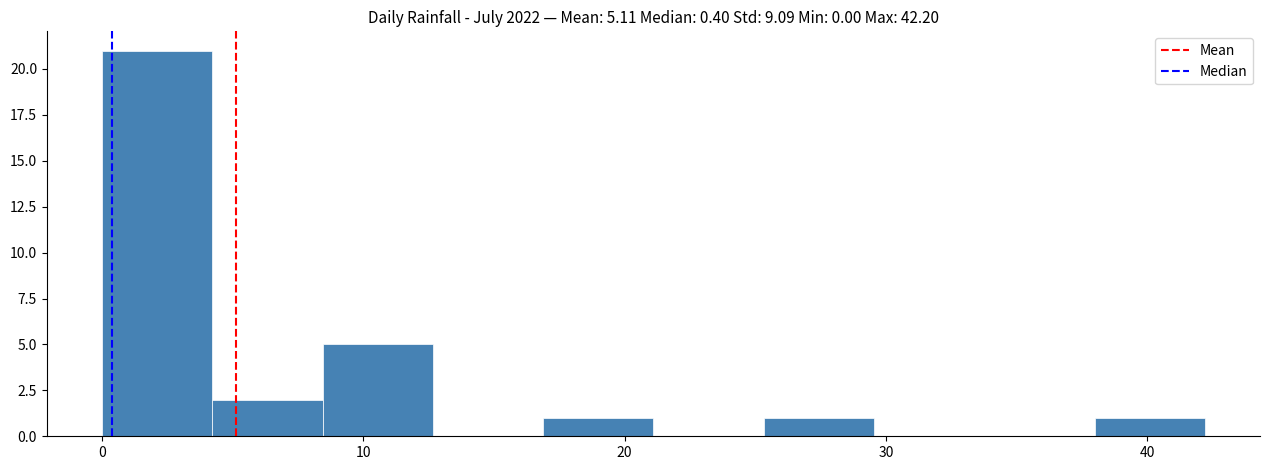

Reading left to right, transcribe this chart: for each bar, give the range it covers on the x-axis and its height. Neither the bar edges nor the heights are printed on the chart, so give them approximately, as read against the axes.

0 to 4: 21
4 to 8: 2
8 to 13: 5
13 to 17: 0
17 to 21: 1
21 to 25: 0
25 to 30: 1
30 to 34: 0
34 to 38: 0
38 to 42: 1